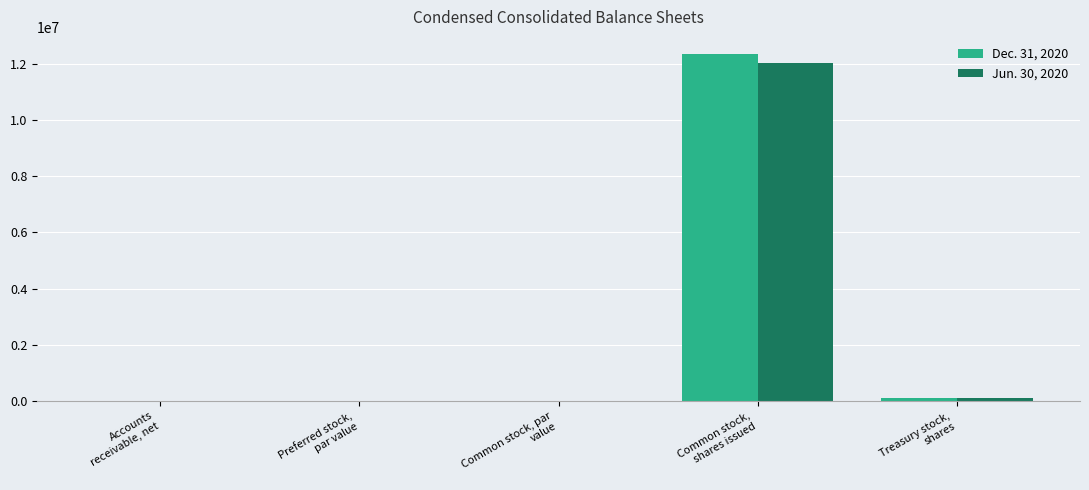

What is the highest value of the Dec. 31, 2020 series?

12340591.0